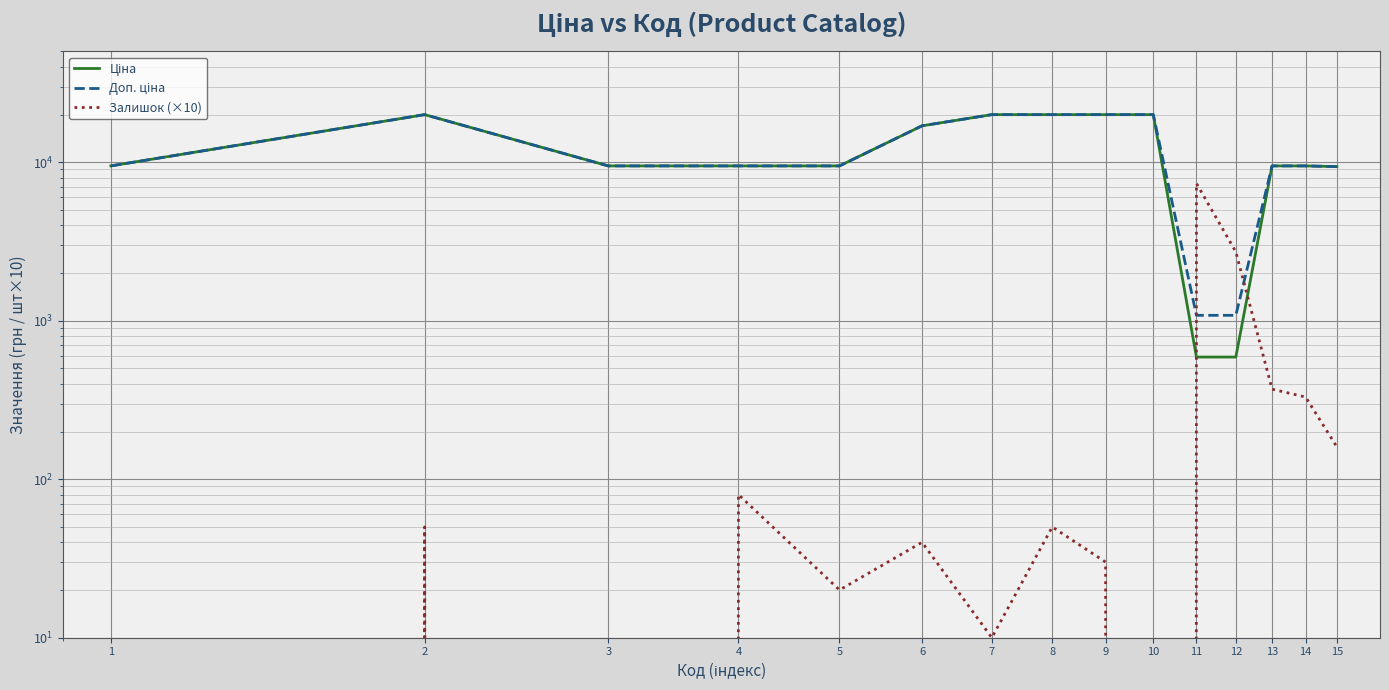

At which category does Залишок (×10) reach its first local valley?

3